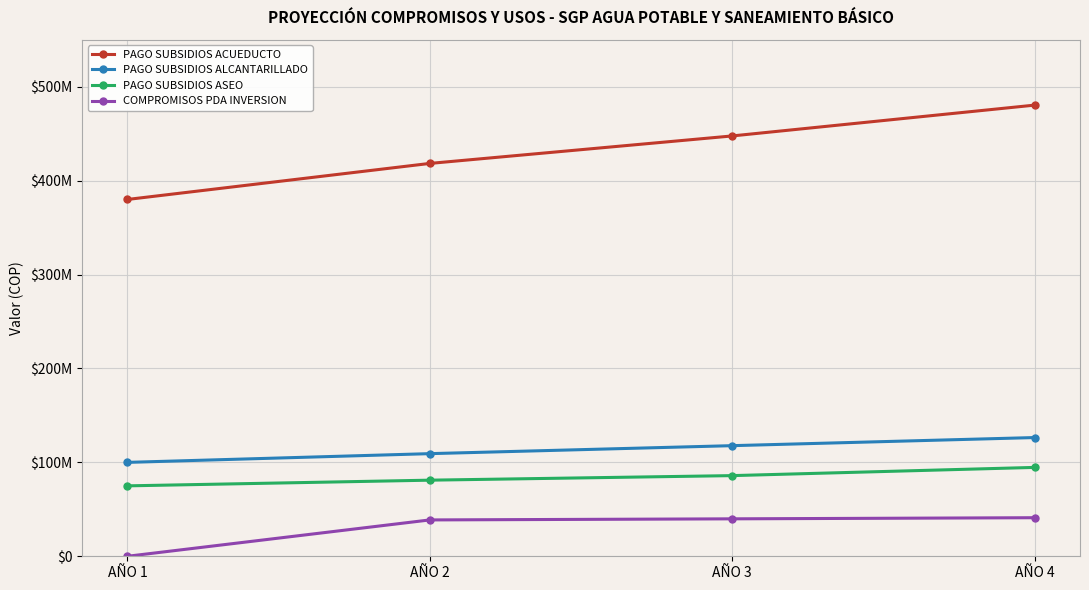

What are all the series names shown in the legend?

PAGO SUBSIDIOS ACUEDUCTO, PAGO SUBSIDIOS ALCANTARILLADO, PAGO SUBSIDIOS ASEO, COMPROMISOS PDA INVERSION